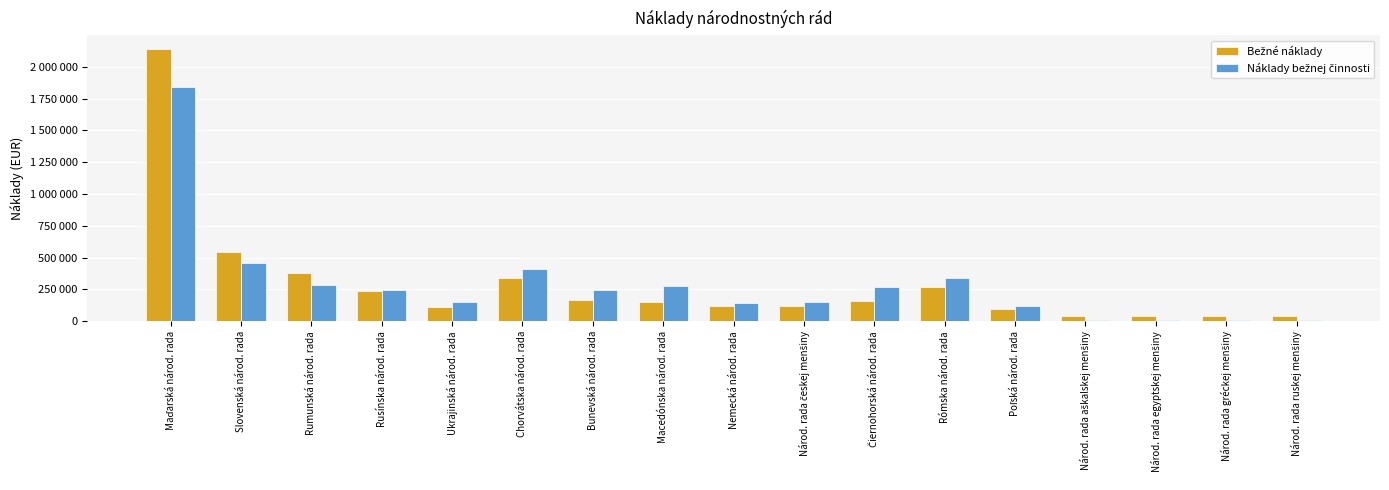

Are the bars horizontal?

No